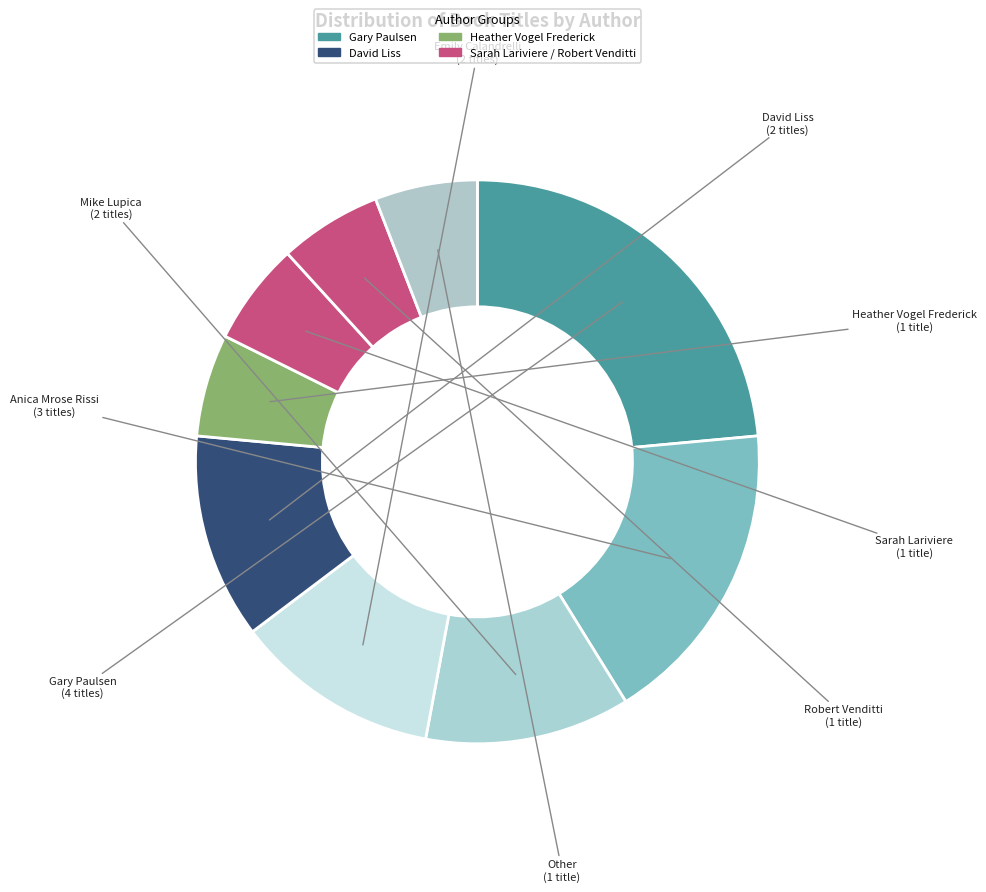

What is the largest slice in the pie chart?

Gary Paulsen